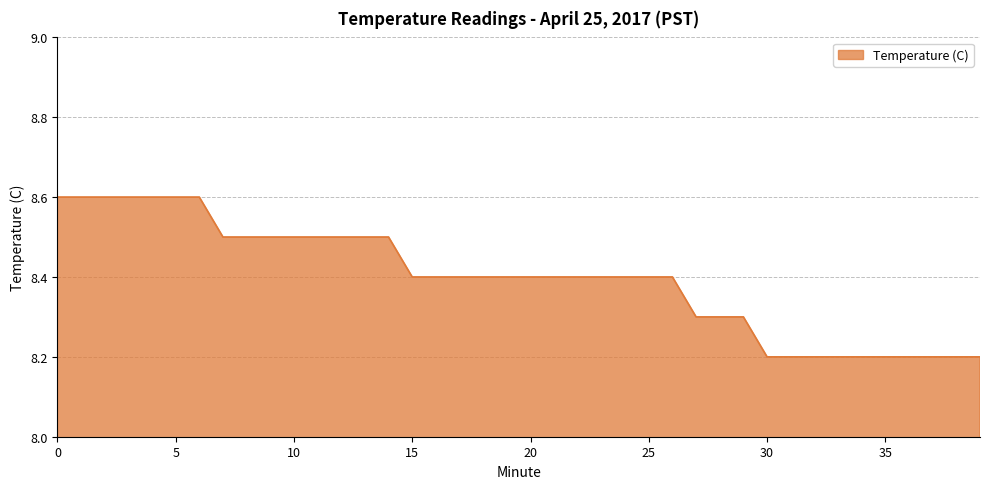

What is the maximum value shown in the chart?

8.6